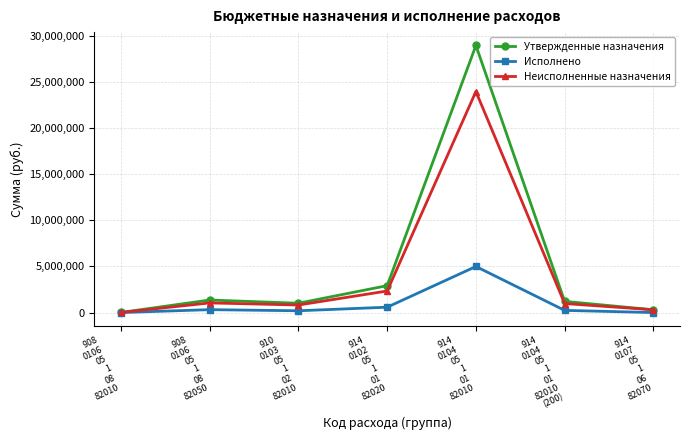

What is the spread (max minus min) of values at 908
0106
05
1
08
82010?

10000.0